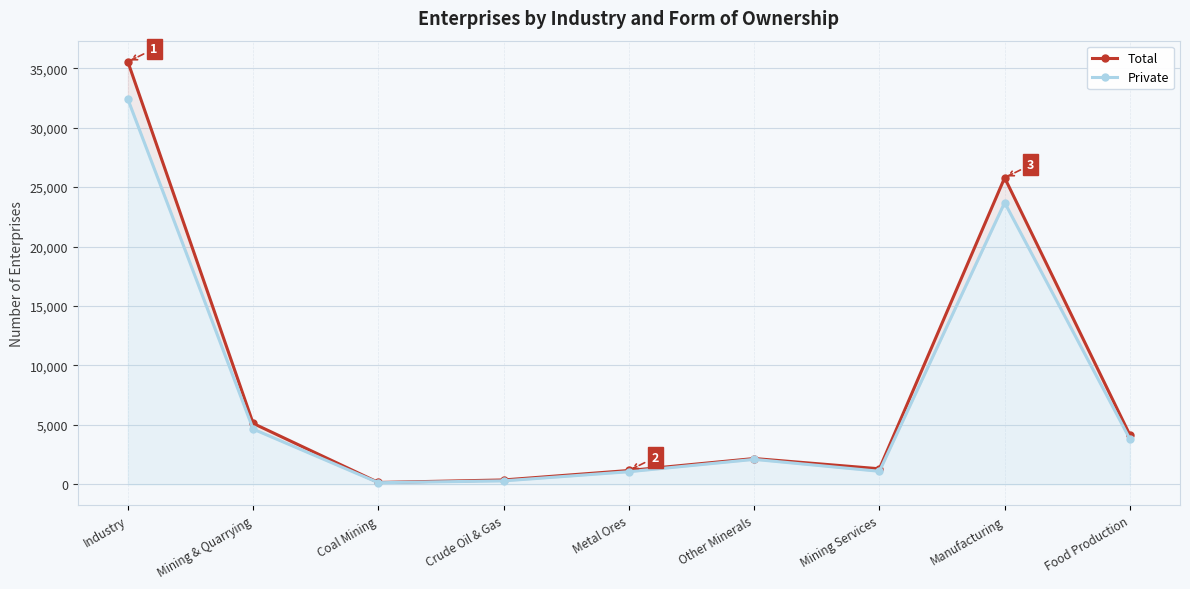

What is the lowest value of the Total series?

146